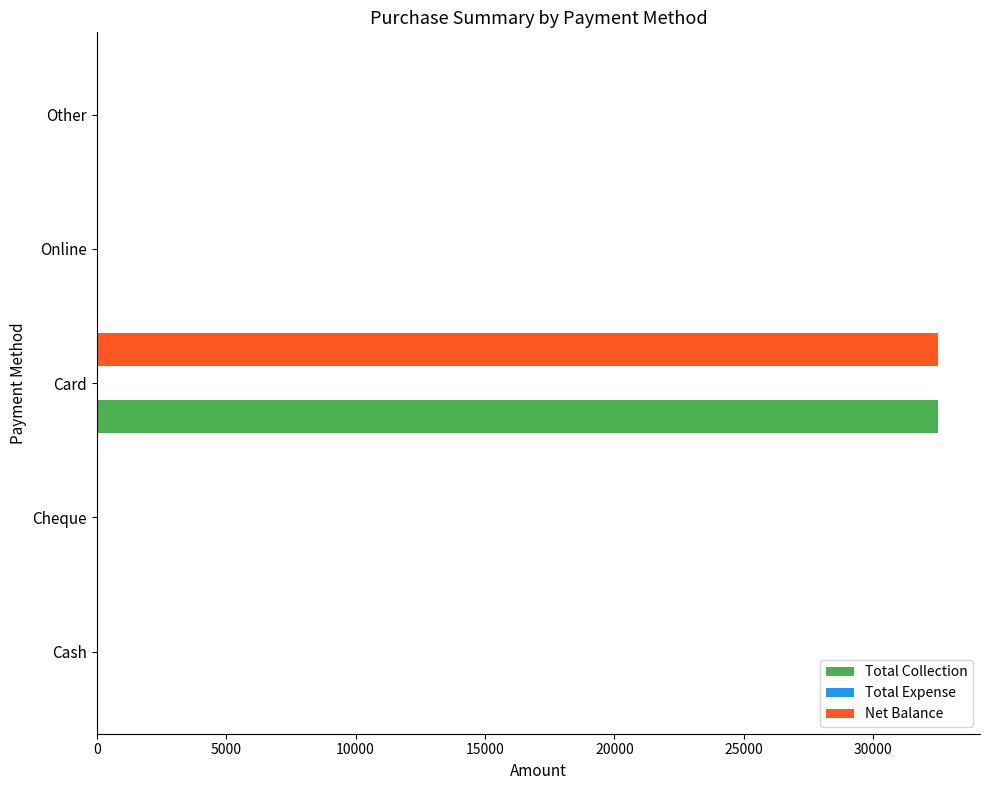

Is it true that Total Collection equals 32500 at Card?

True